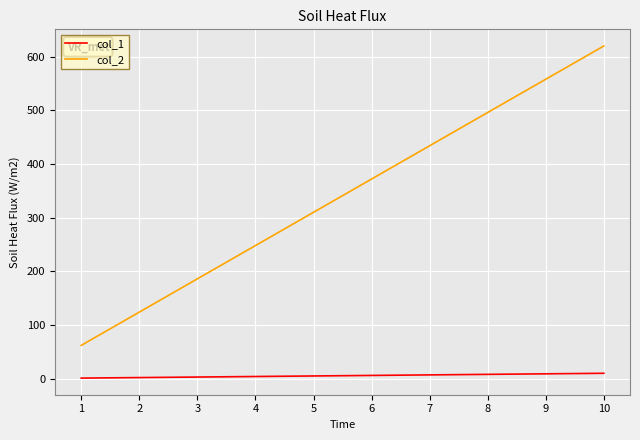

What is the greatest value displayed?

620